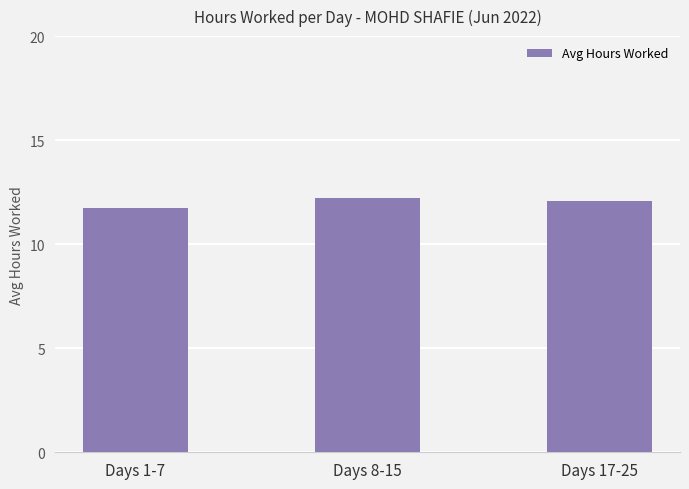

Is it true that the value at Days 1-7 is 11.7?

True